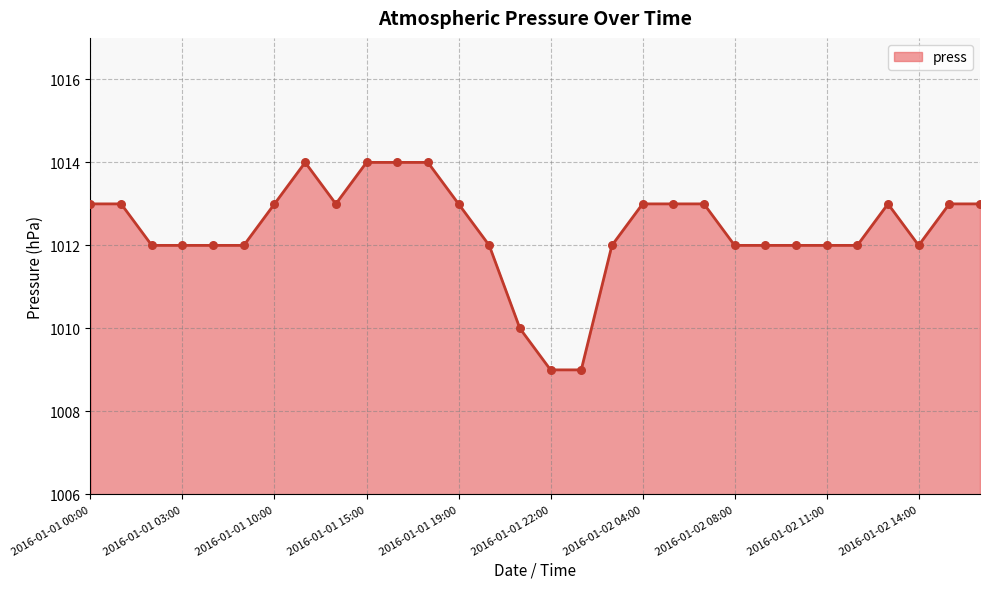

What is the difference between the maximum and minimum values?

5